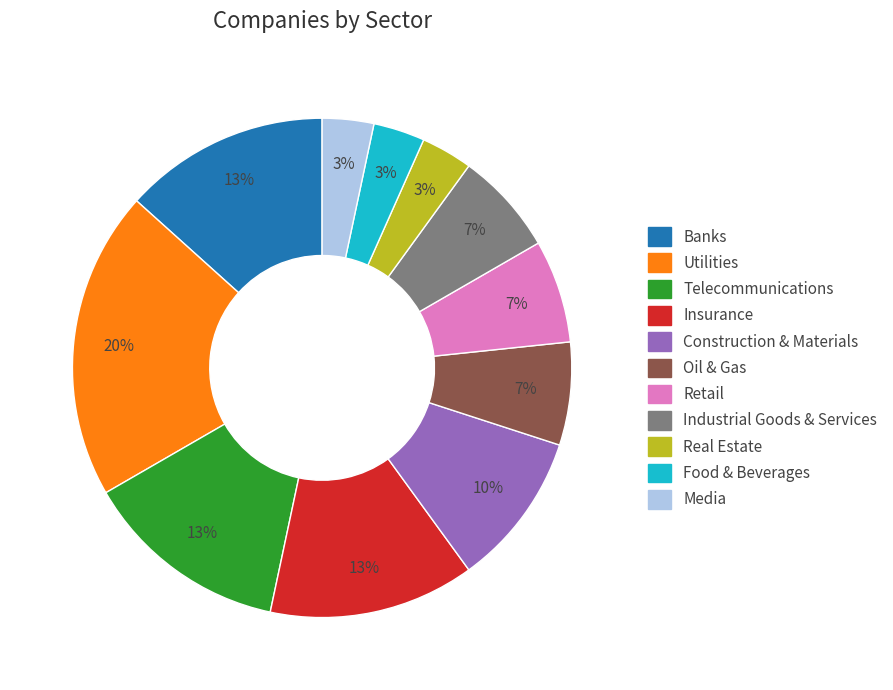

Is it true that Insurance is 25% of the pie?

False